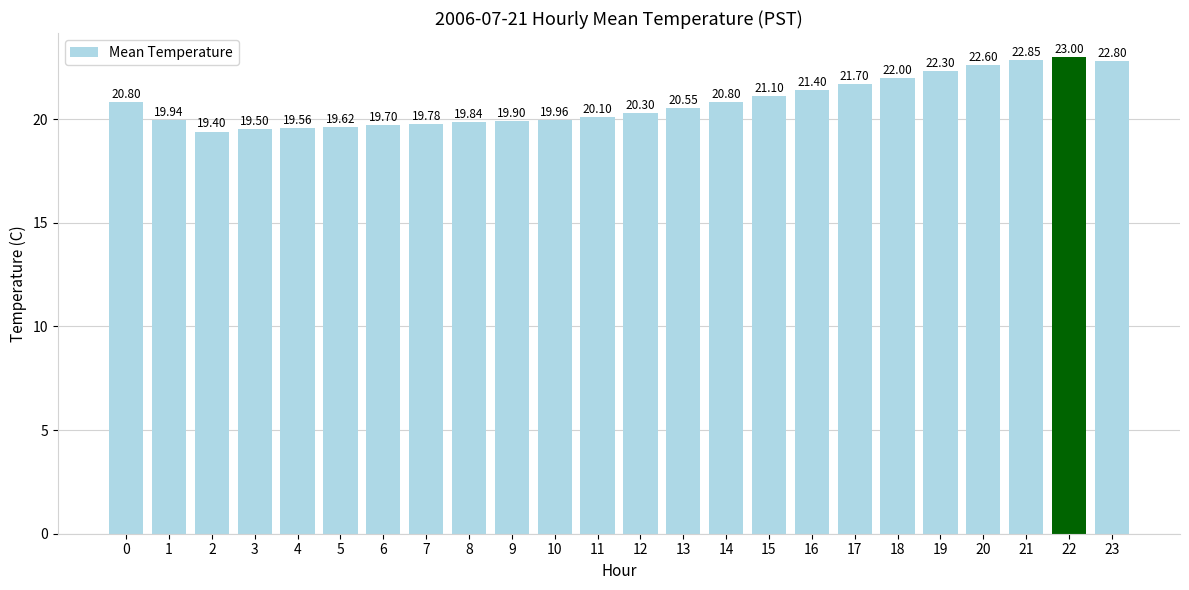

Reading right to left, transcribe all the data shown in this chart.

22.8	23.0	22.9	22.6	22.3	22.0	21.7	21.4	21.1	20.8	20.6	20.3	20.1	20.0	19.9	19.8	19.8	19.7	19.6	19.6	19.5	19.4	19.9	20.8